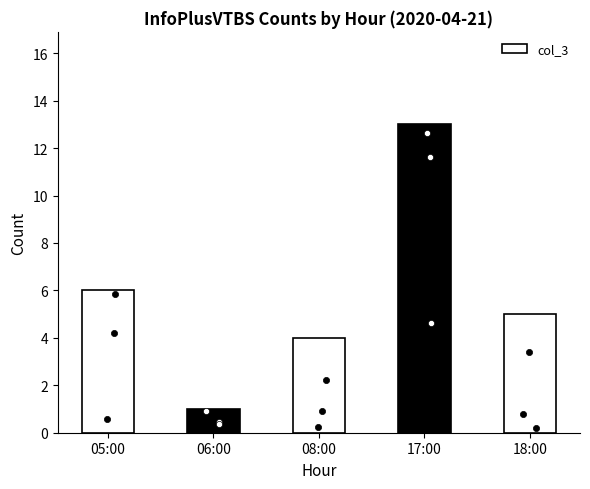

What is the change in value from 05:00 to 06:00?

-5